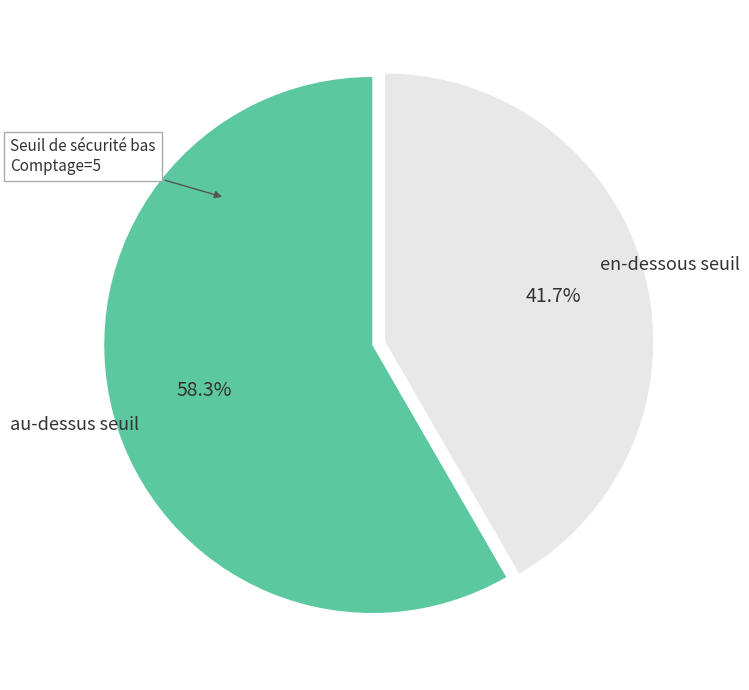

How many segments does this pie chart have?

2